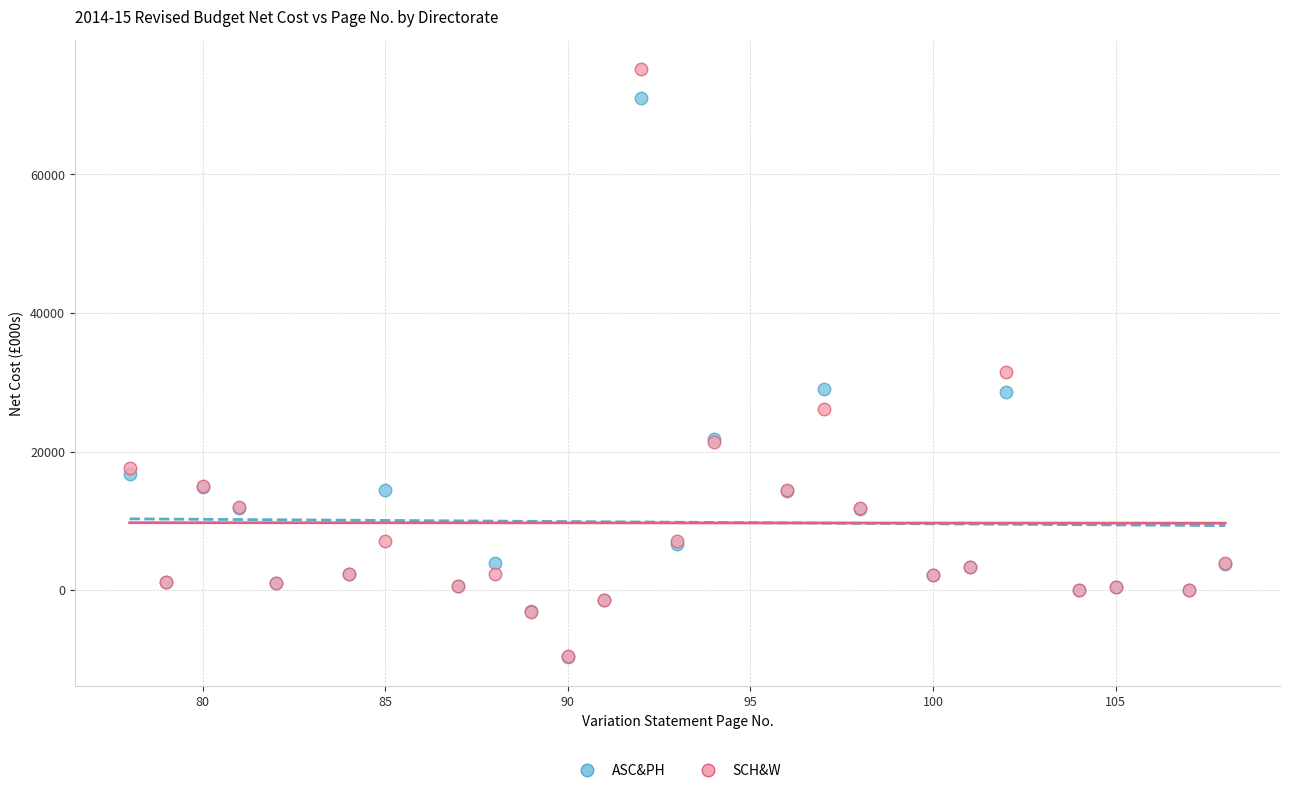

In the SCH&W series, what Y value is closest to 32872?

31544.2